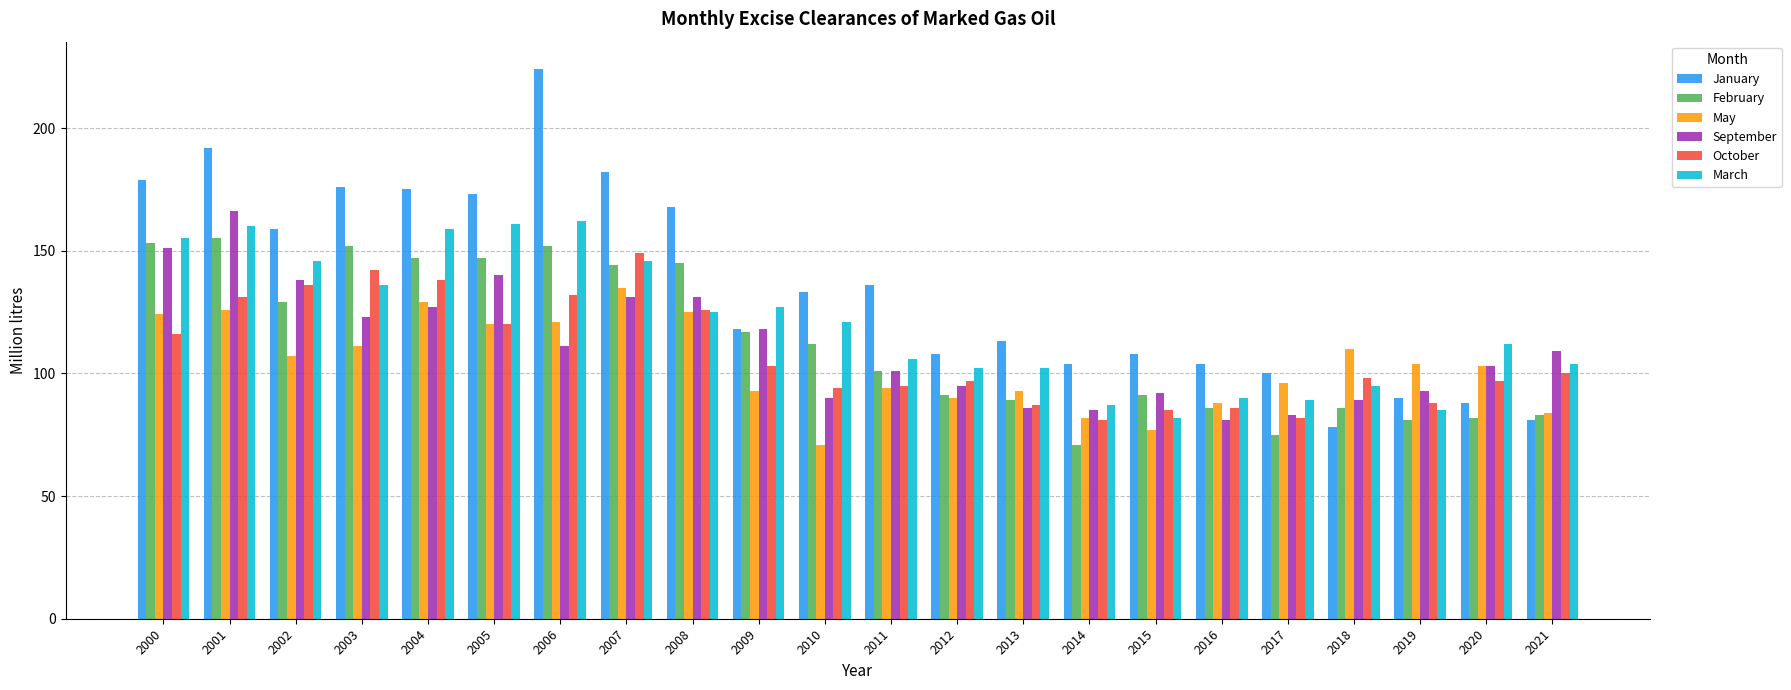

Which category has the lowest value in the February series?

2014